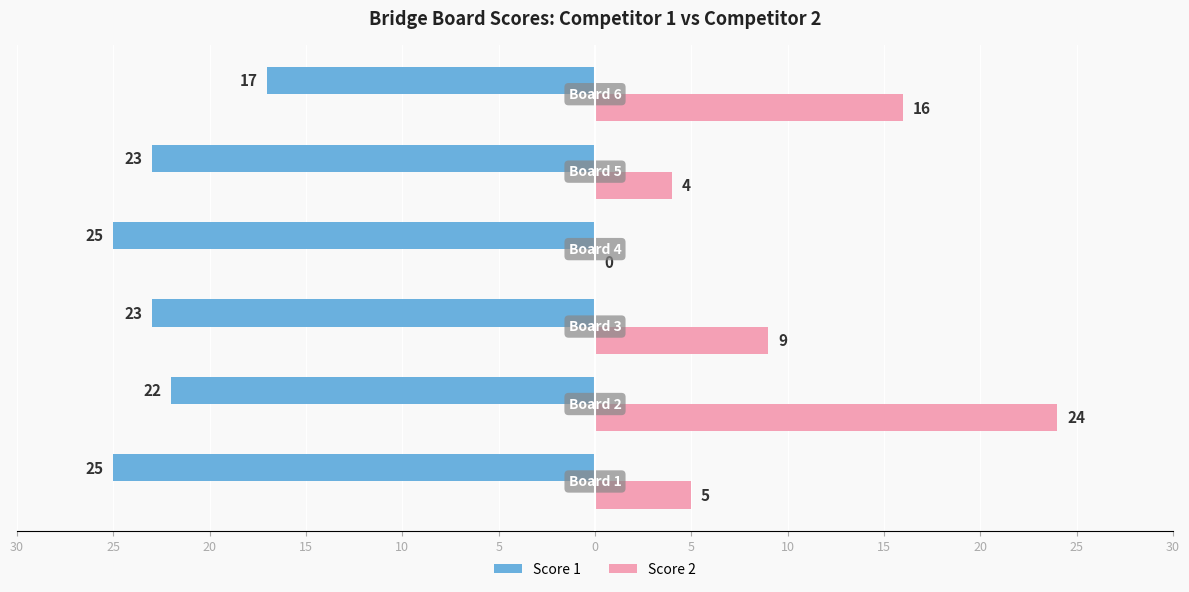

What are all the series names shown in the legend?

Score 1, Score 2